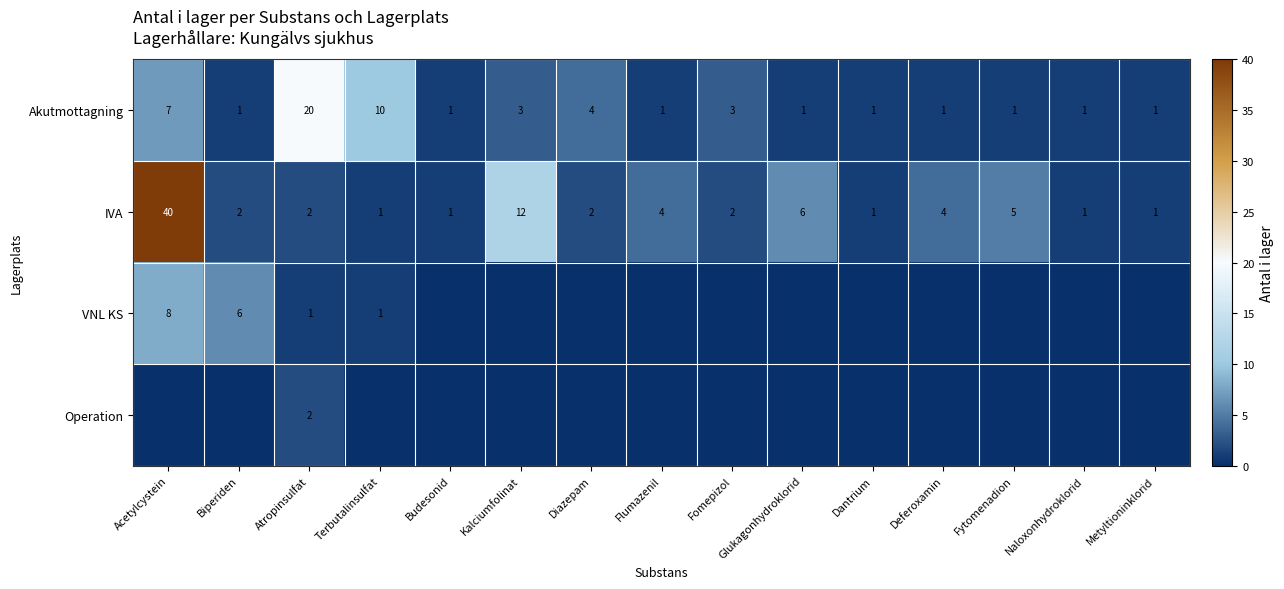

Which has a higher value, Acetylcystein or Biperiden?

Acetylcystein